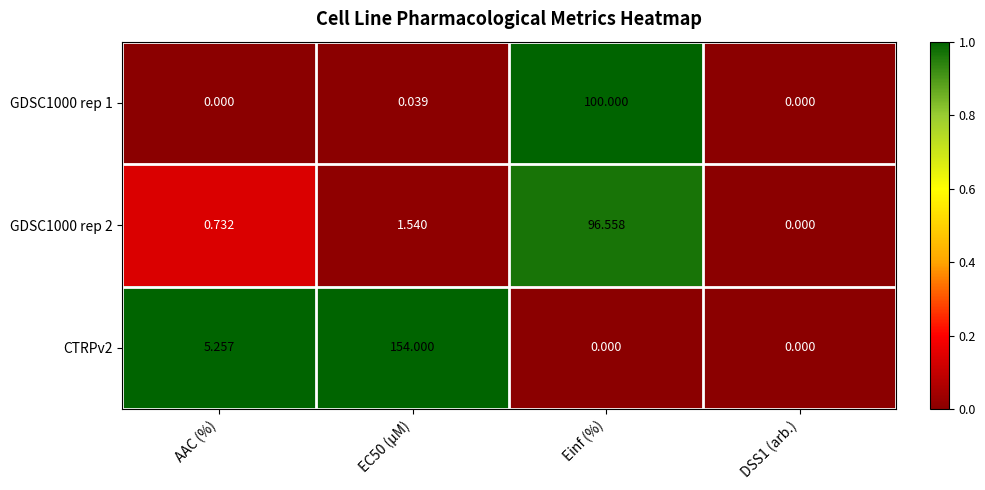

At which label is CTRPv2 closest to 77?

AAC (%)